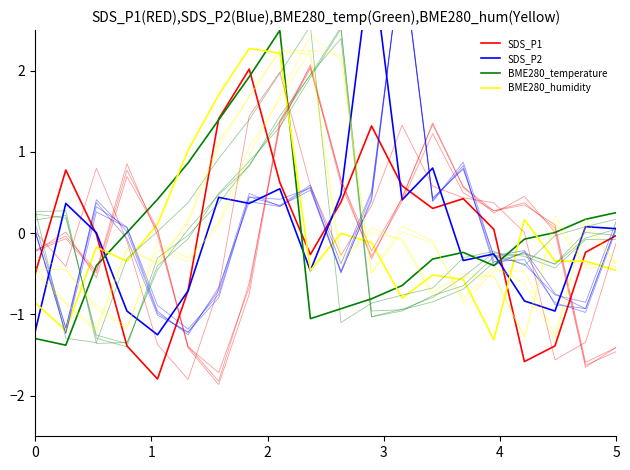

True or false: BME280_humidity has a value of -0.5 at 17.

False